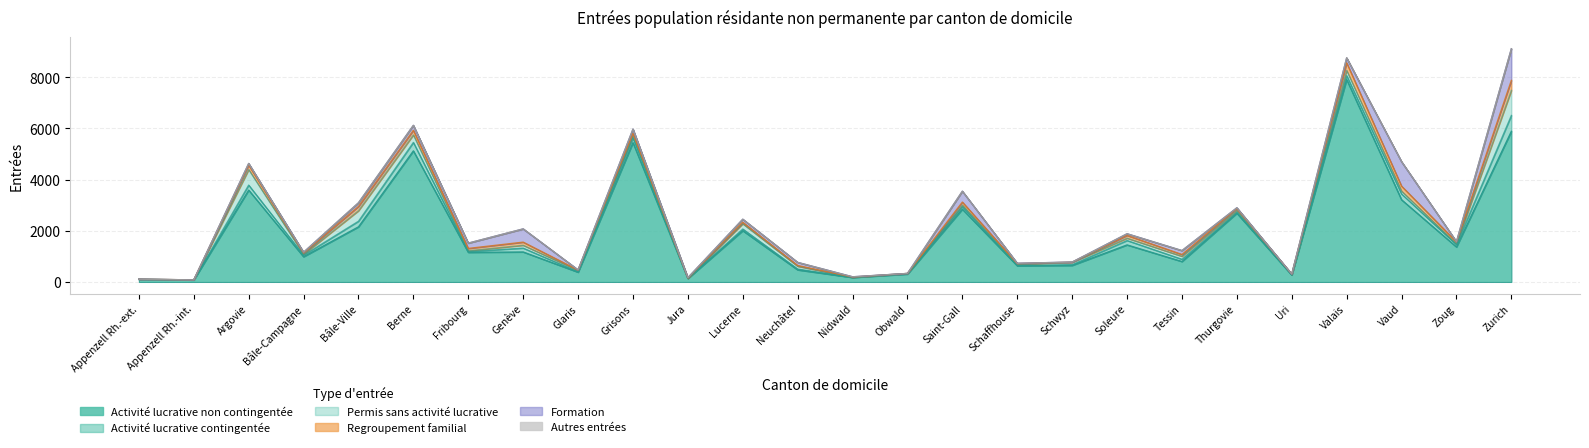

How many times do Formation and Permis sans activité lucrative cross each other?

13